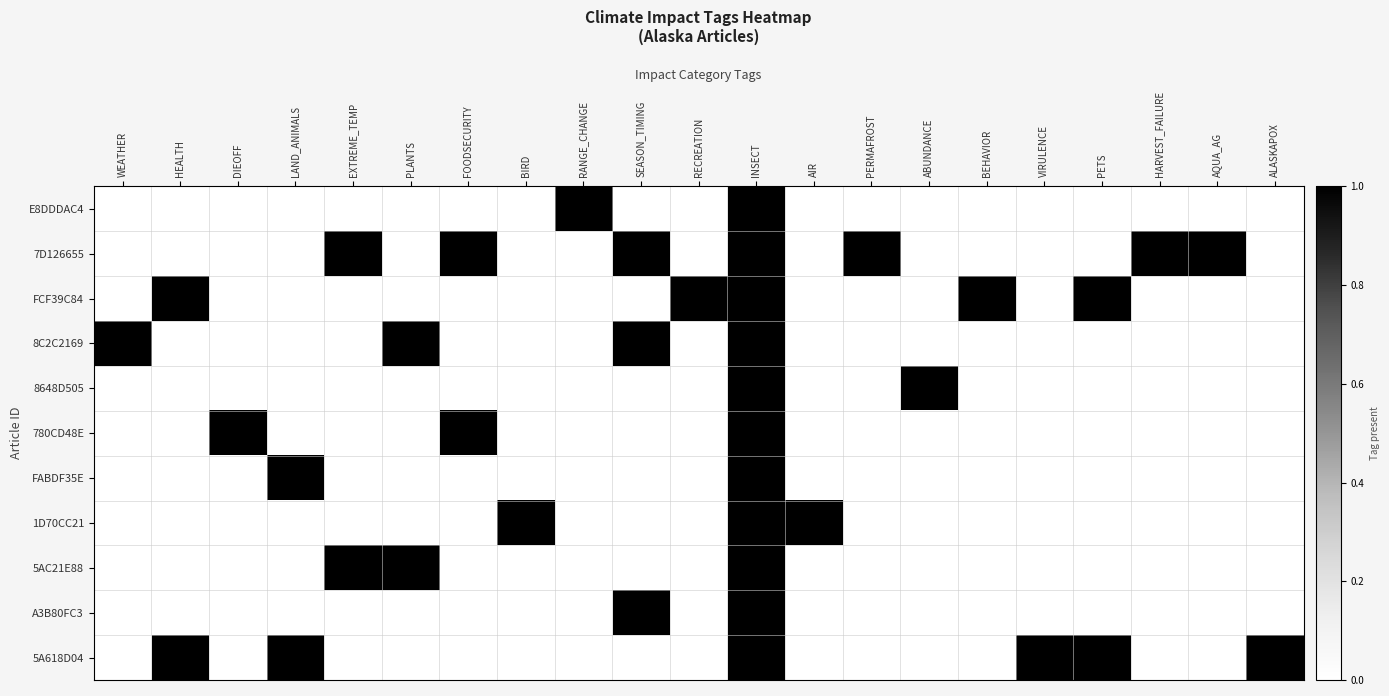

List the series in order of their peak value, highest first.

E8DDDAC4, 7D126655, FCF39C84, 8C2C2169, 8648D505, 780CD48E, FABDF35E, 1D70CC21, 5AC21E88, A3B80FC3, 5A618D04